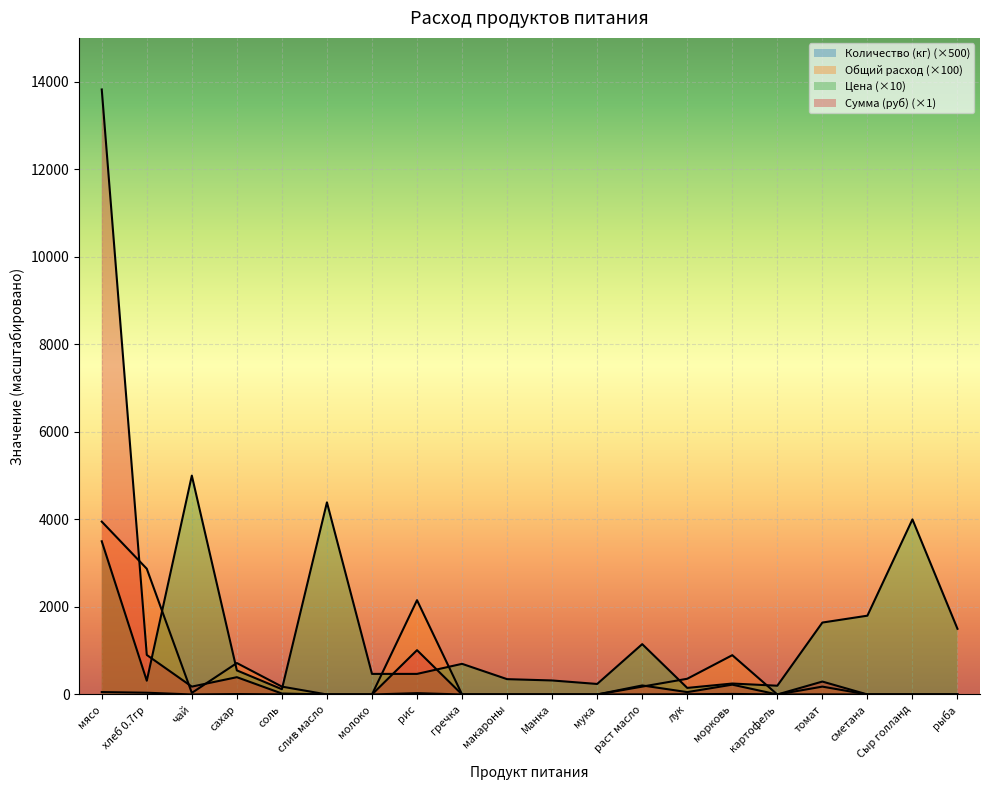

The value of Количество (кг) at сметана is 0.0. True or false?

True